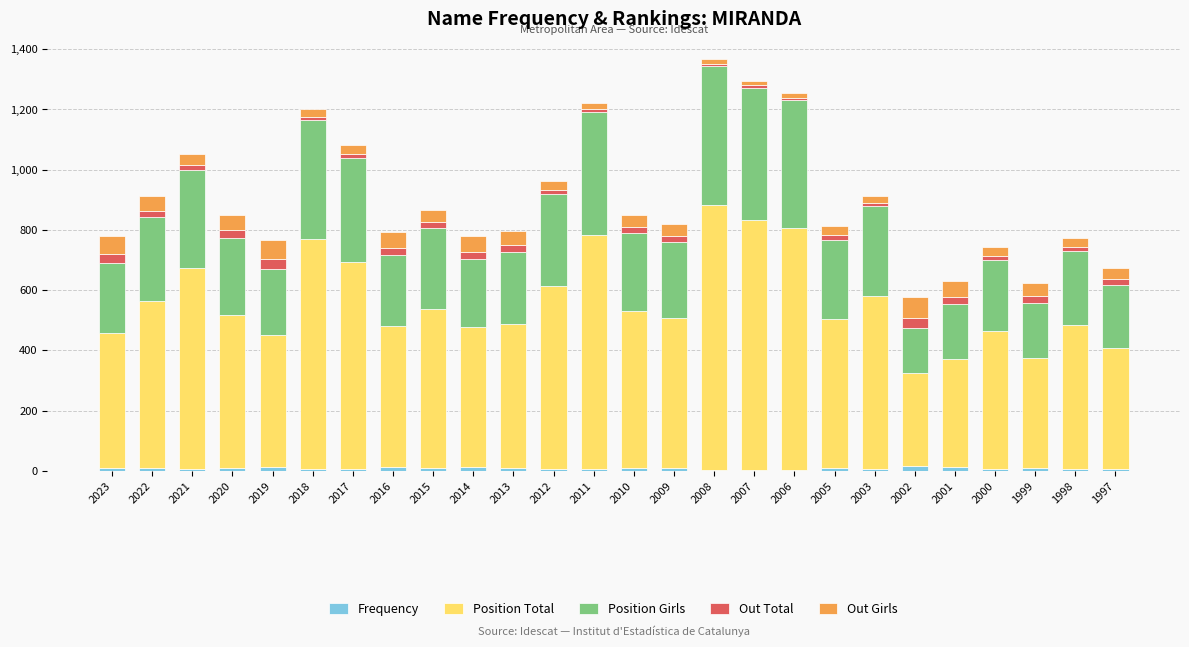

How many data points does each series have?

26